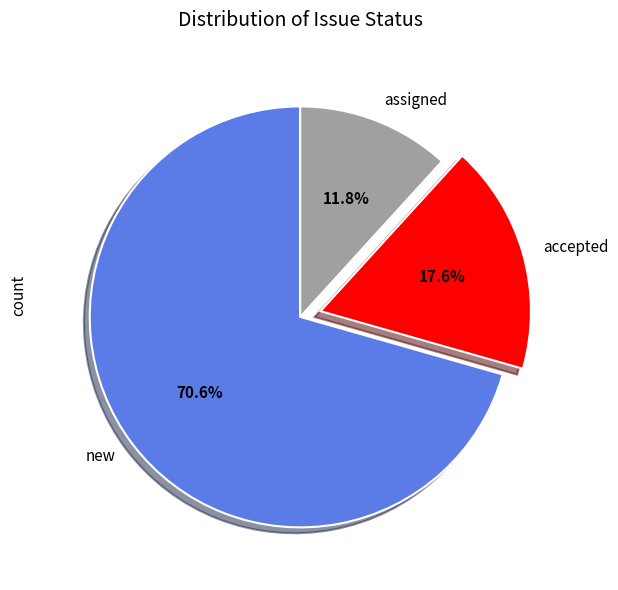

Is it true that accepted is 18% of the pie?

True